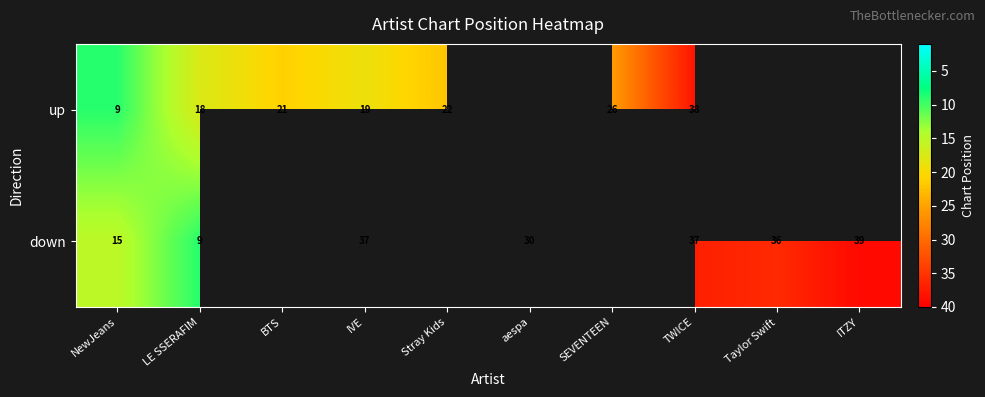

Is it true that up equals 9 at NewJeans?

True